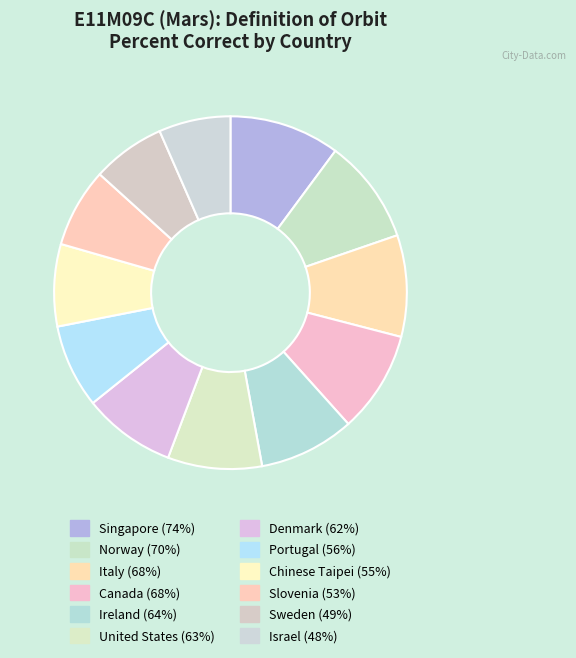

Rank the categories by value from highest to lowest.

Singapore, Norway, Italy, Canada, Ireland, United States, Denmark, Portugal, Chinese Taipei, Slovenia, Sweden, Israel